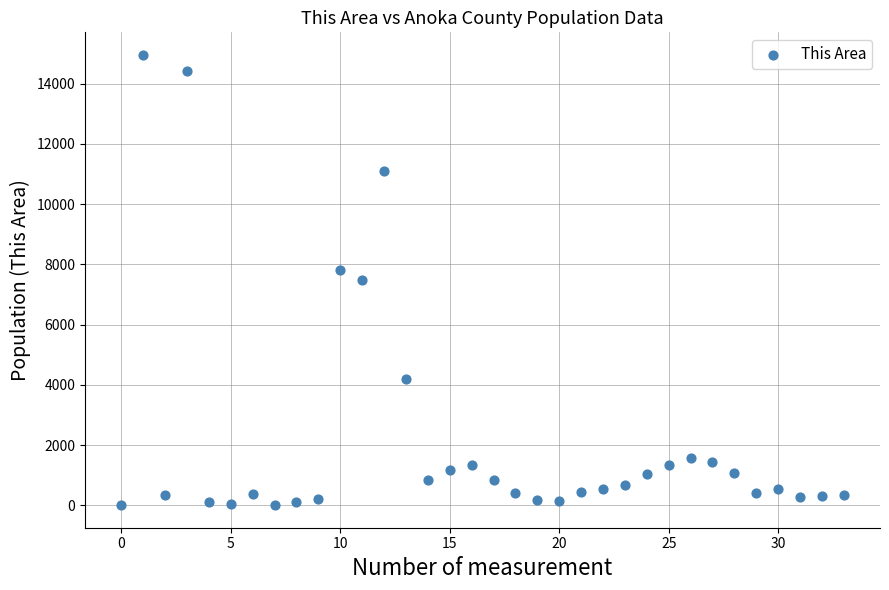

What is the range of Y values (max minus min)?

14954